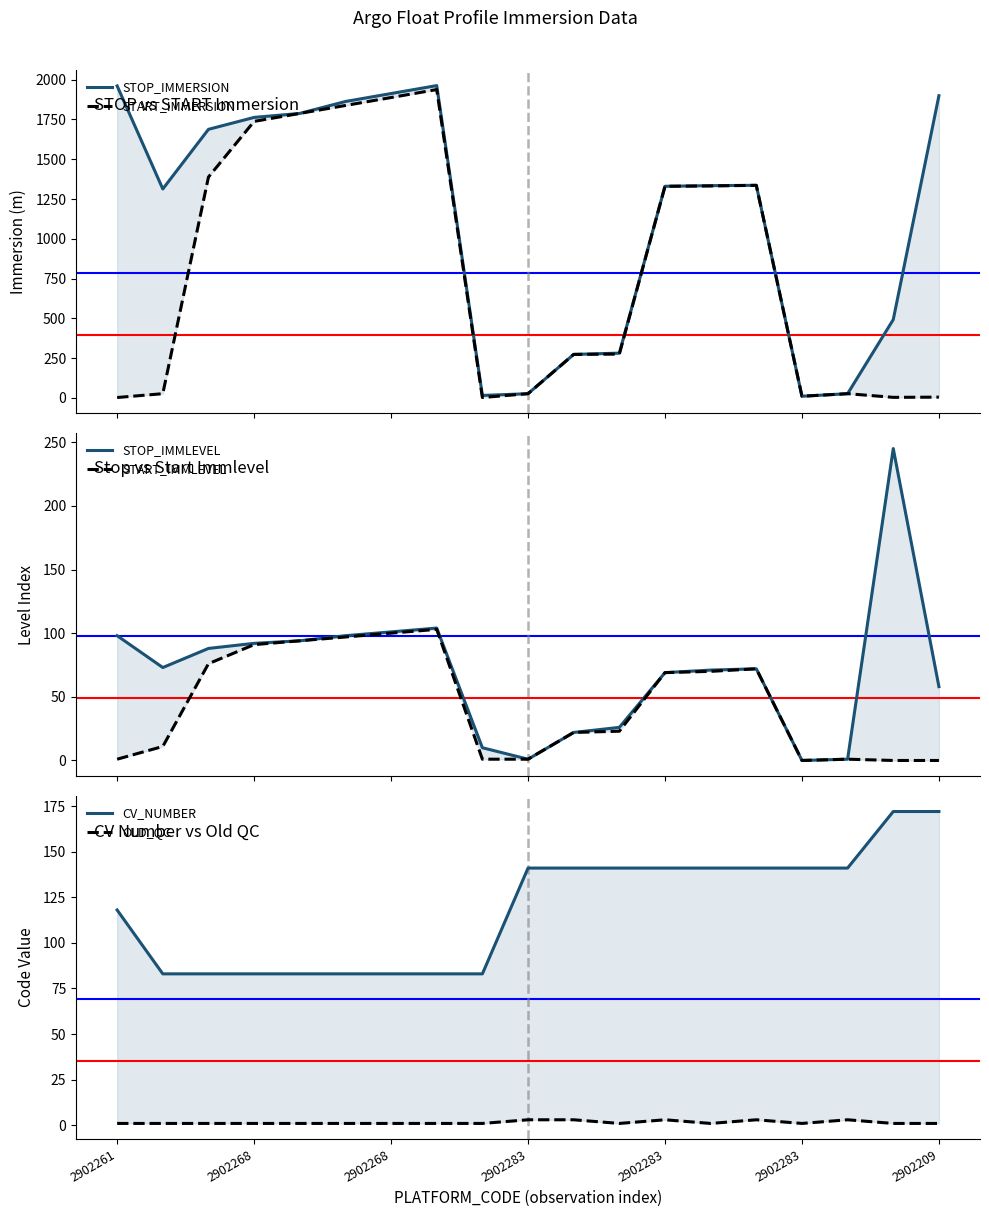

The STOP_IMMLEVEL series shows 72.0 at 14. True or false?

True